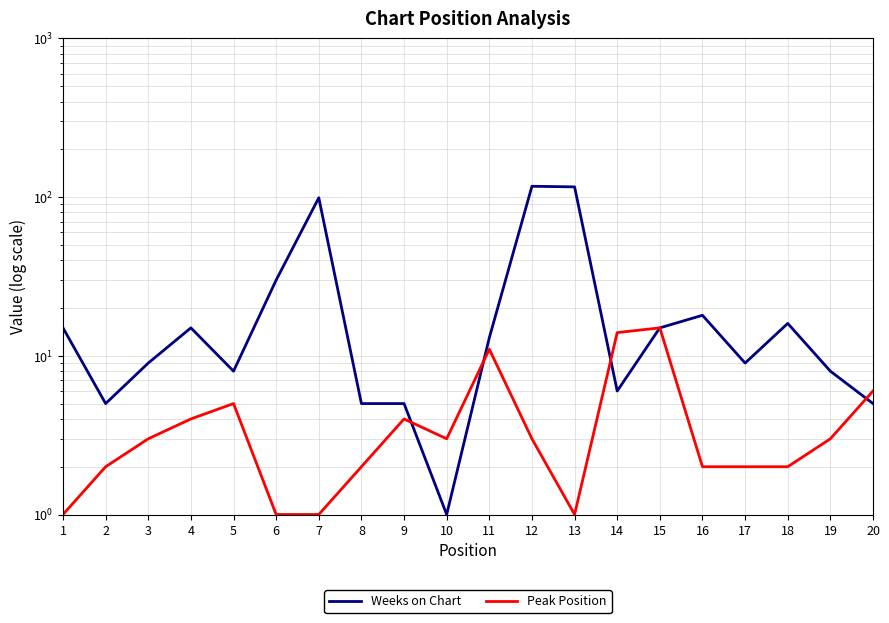

At which label does Peak Position first exceed 3?

4